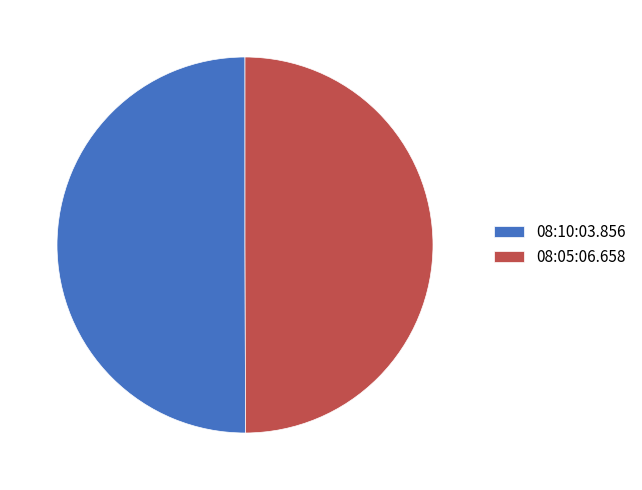

Do 08:10:03.856 and 08:05:06.658 together represent more than half of the pie?

Yes